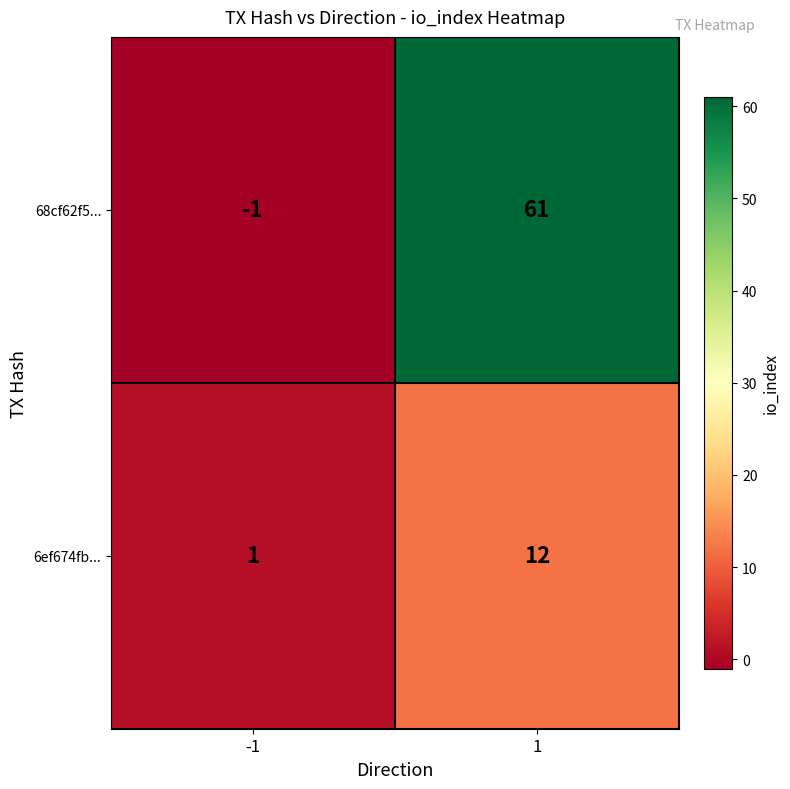

Reading left to right, extract all data points from this chart.

68cf62f5...: -1	61
6ef674fb...: 1	12